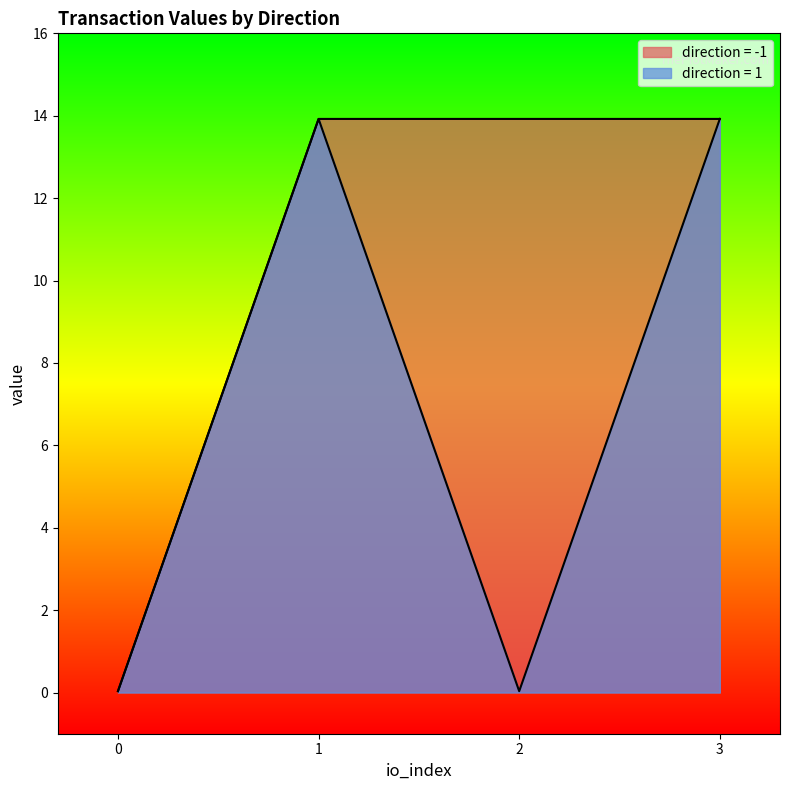

The value series shows 13.9 at -1. True or false?

True